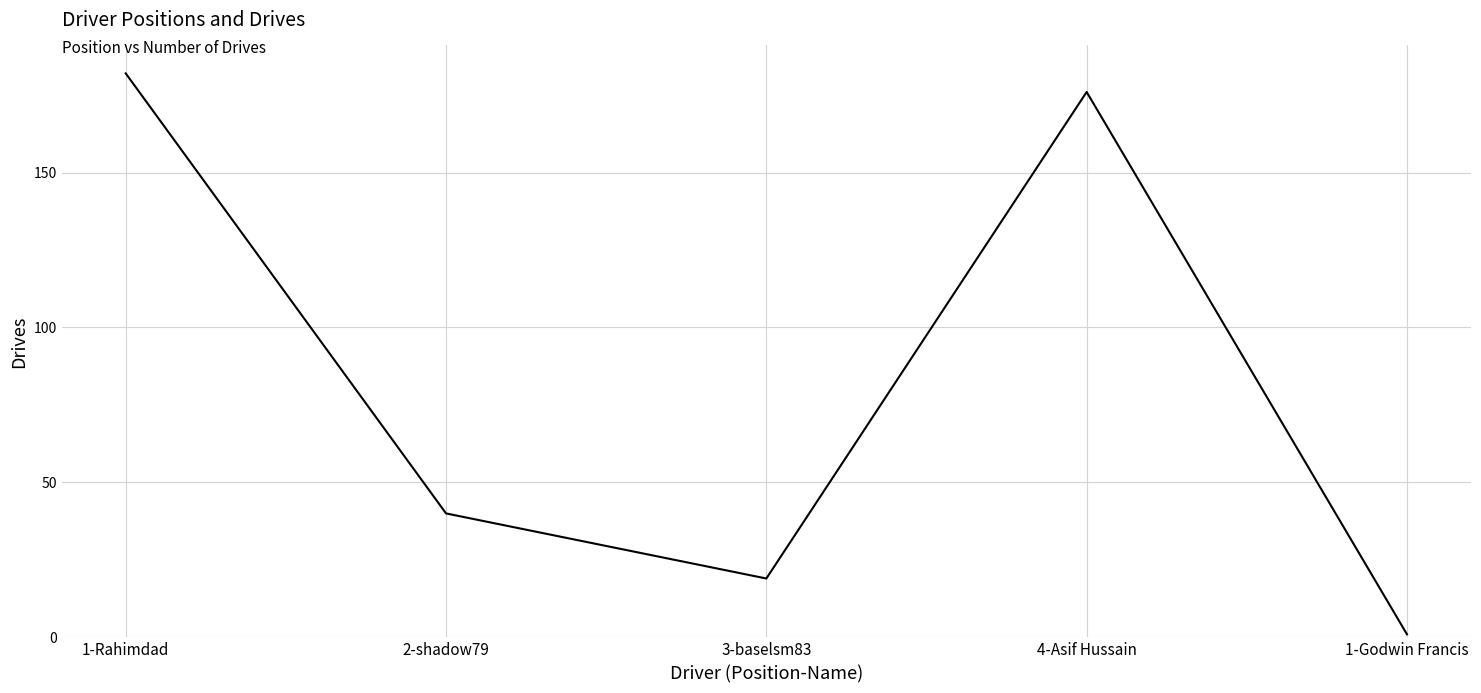

Reading left to right, transcribe all the data shown in this chart.

1-Rahimdad=182	2-shadow79=40	3-baselsm83=19	4-Asif Hussain=176	1-Godwin Francis=1